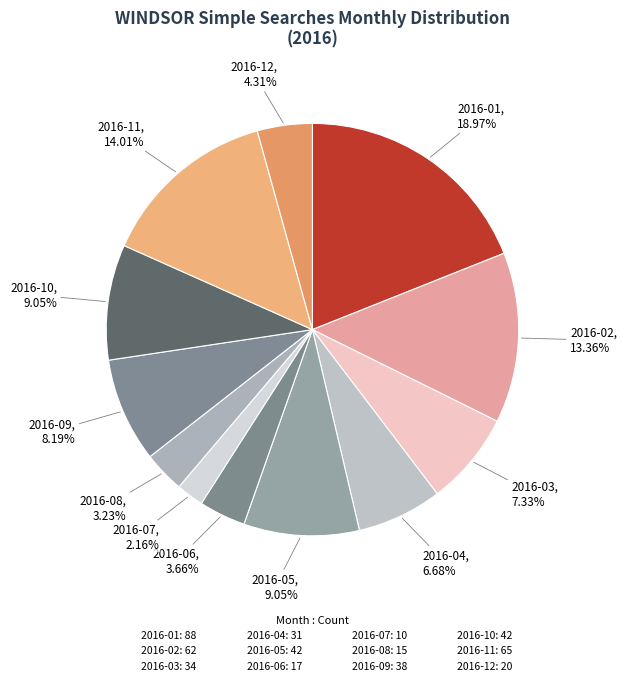

Count the number of slices in the pie.

12